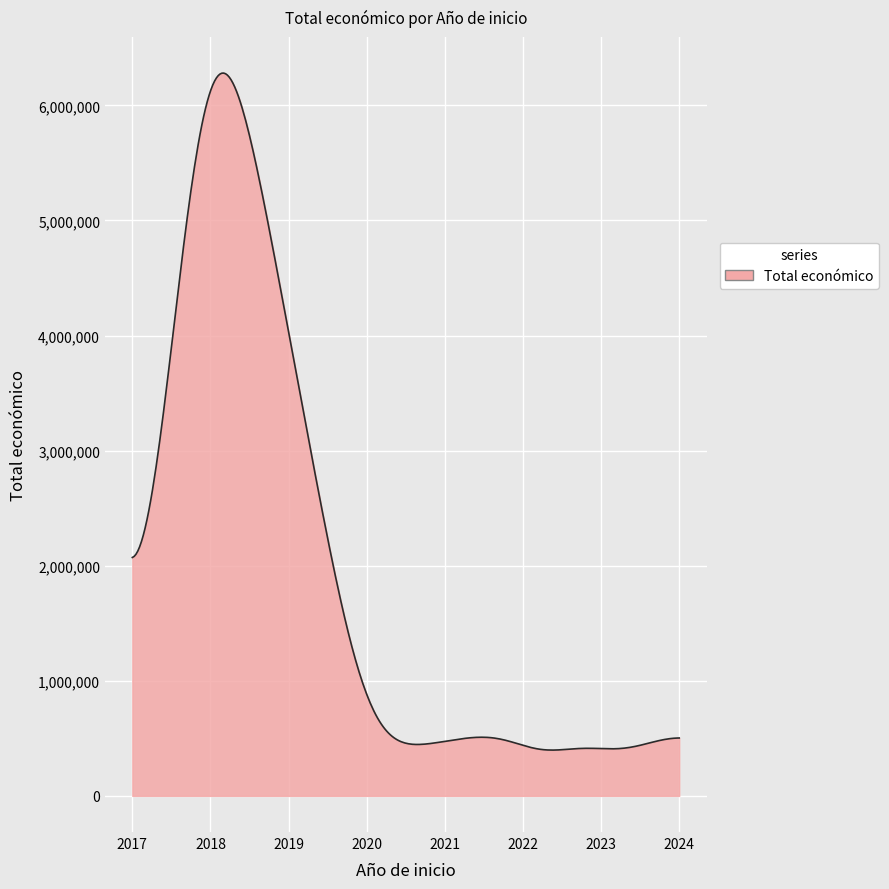

What is the difference between the maximum and minimum values?

5882014.3